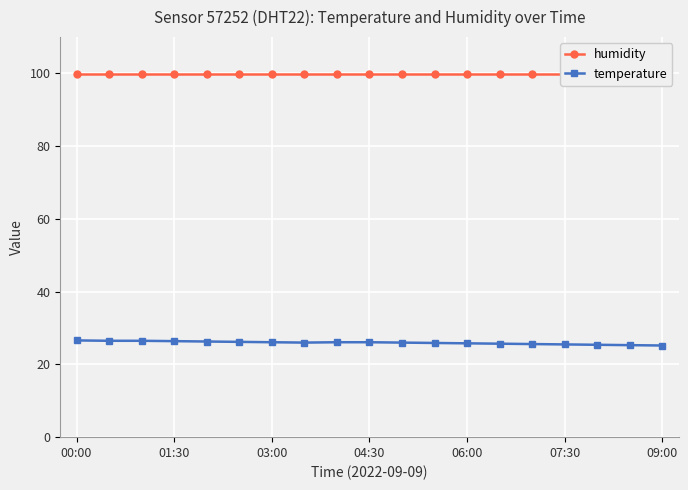

How many categories are shown in the chart?

19